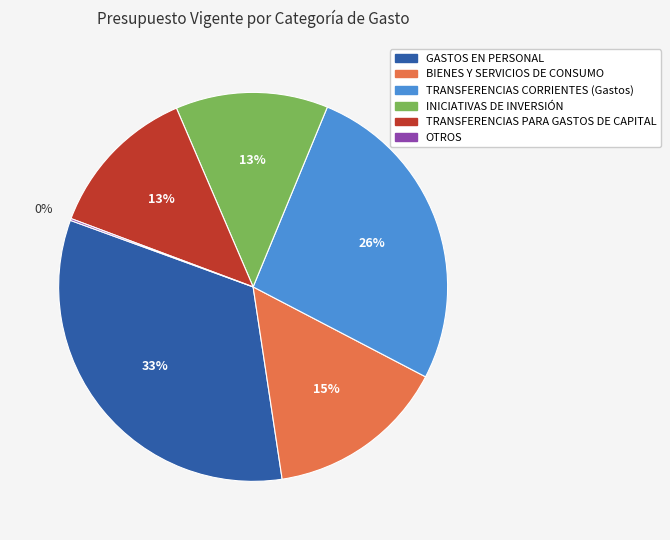

To the nearest percent, what is the average slice percentage?

17%